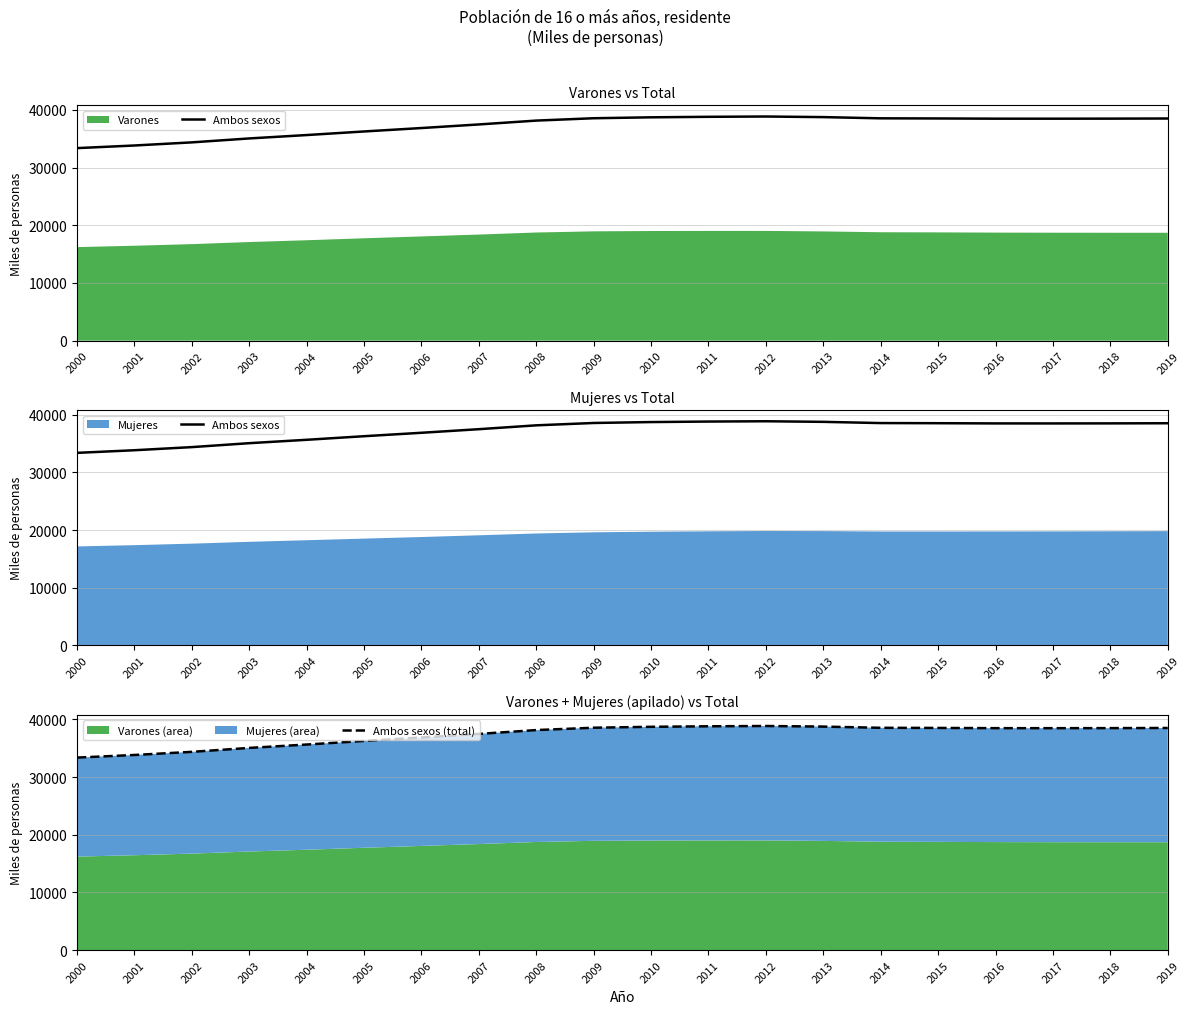

At how many categories does at least one series exceed 34943?

17